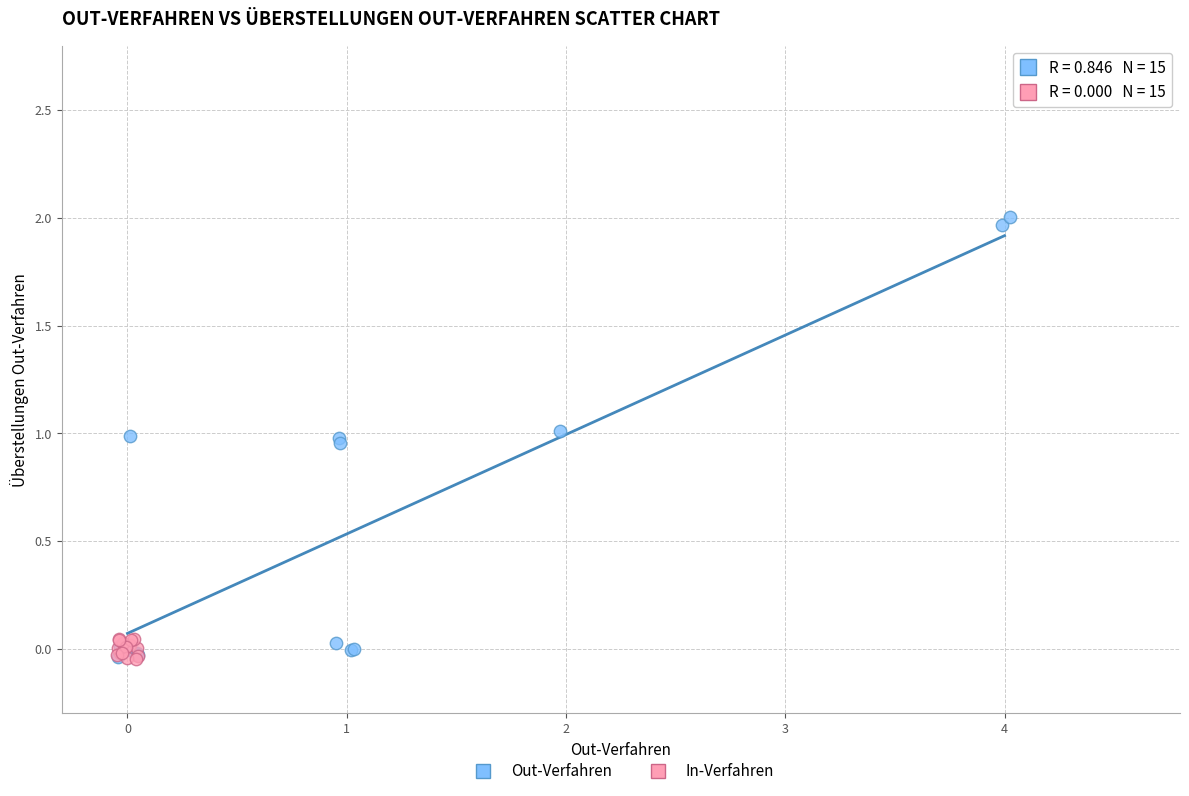

What are all the series names shown in the legend?

Out-Verfahren, In-Verfahren